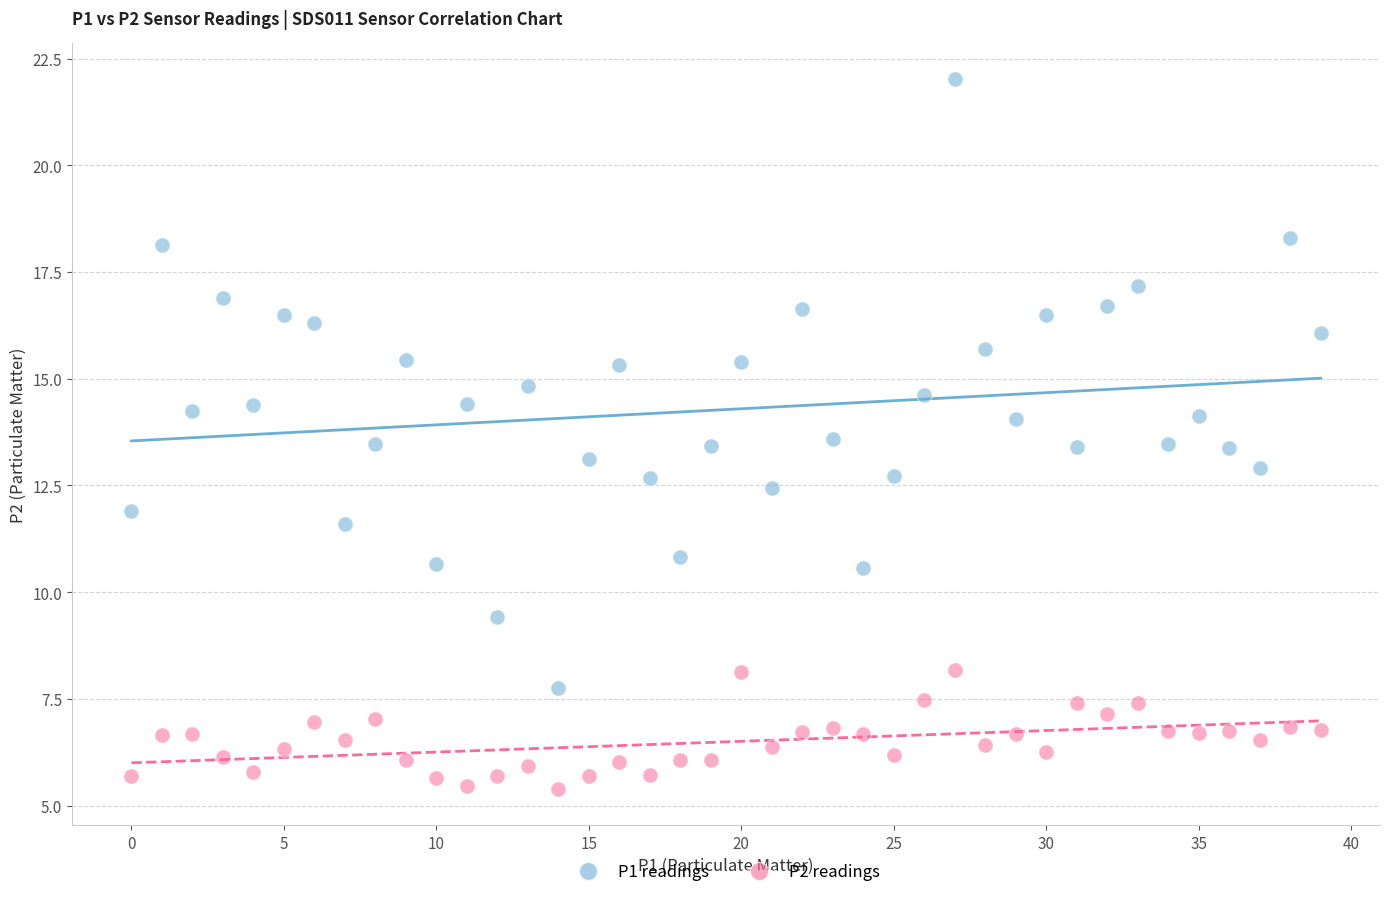

What are all the series names shown in the legend?

P1 readings, P2 readings